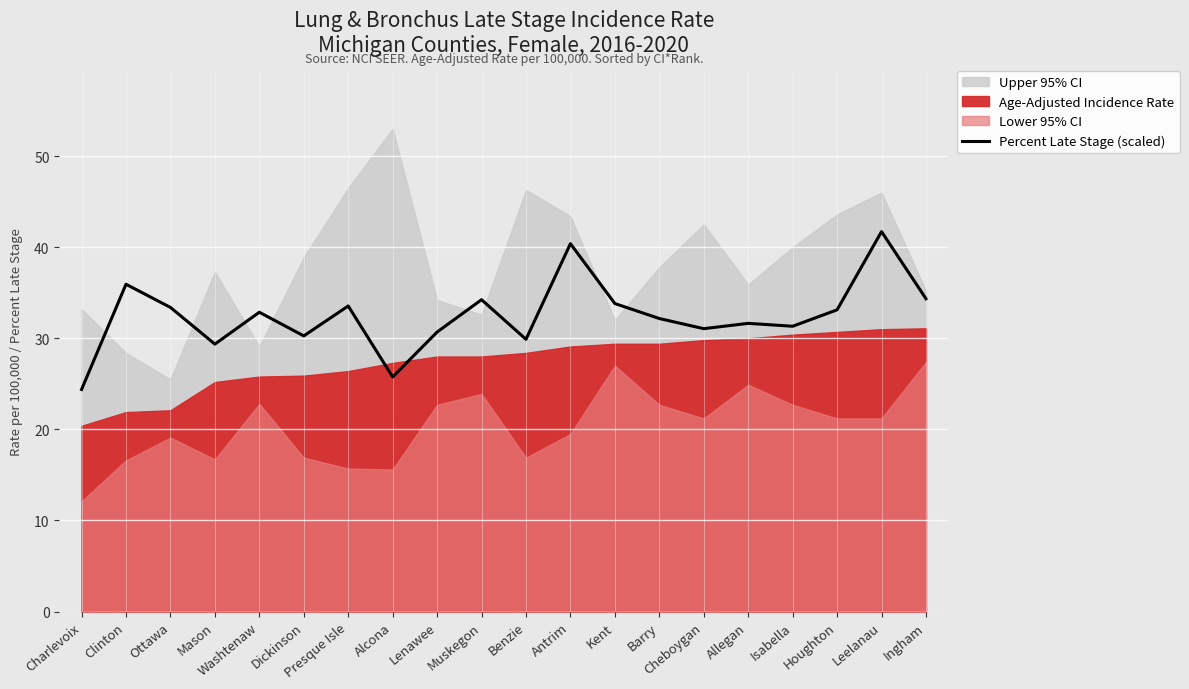

Which category has the lowest value in the Percent Late Stage (scaled) series?

Charlevoix